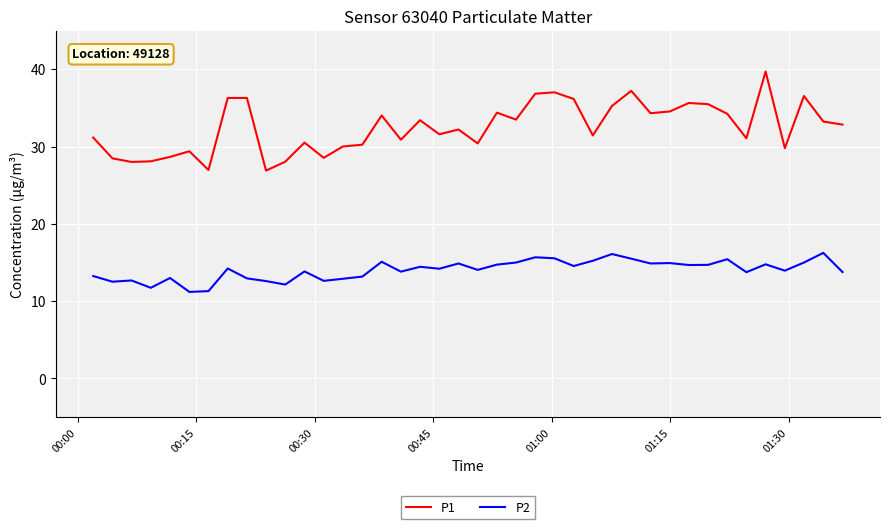

True or false: P1 has more than 0 interior local peaks.

True